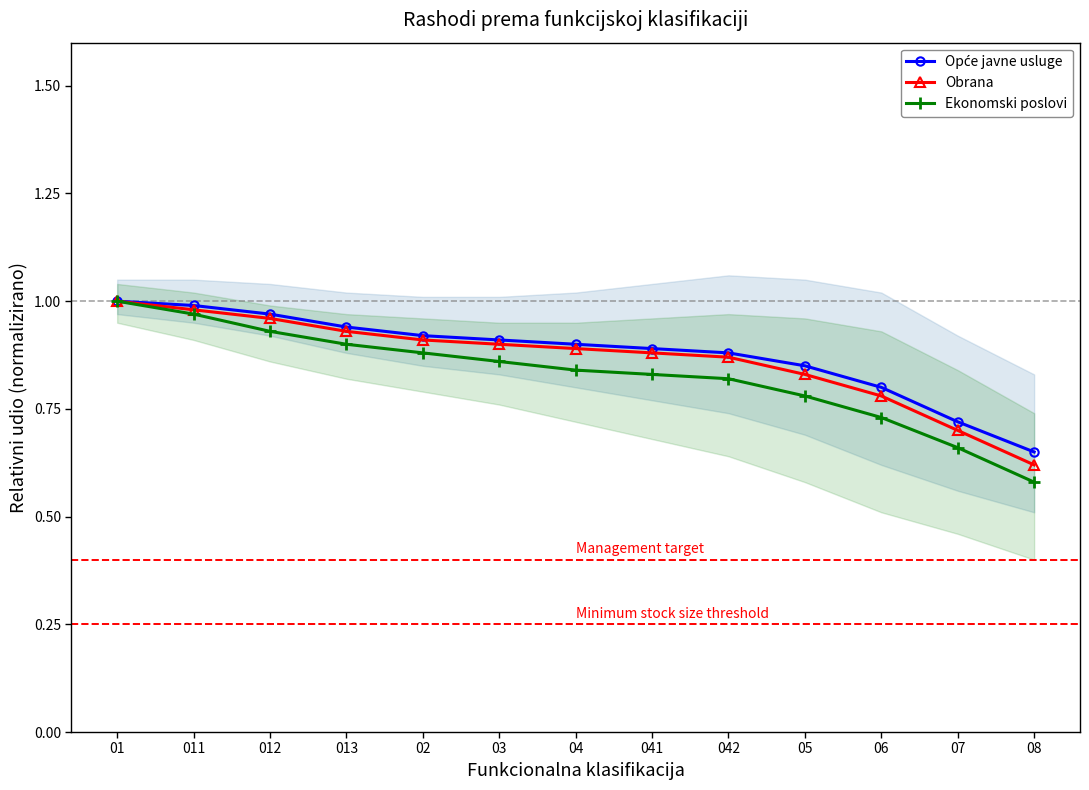

The value of Ekonomski poslovi at 02 is 0.9. True or false?

True